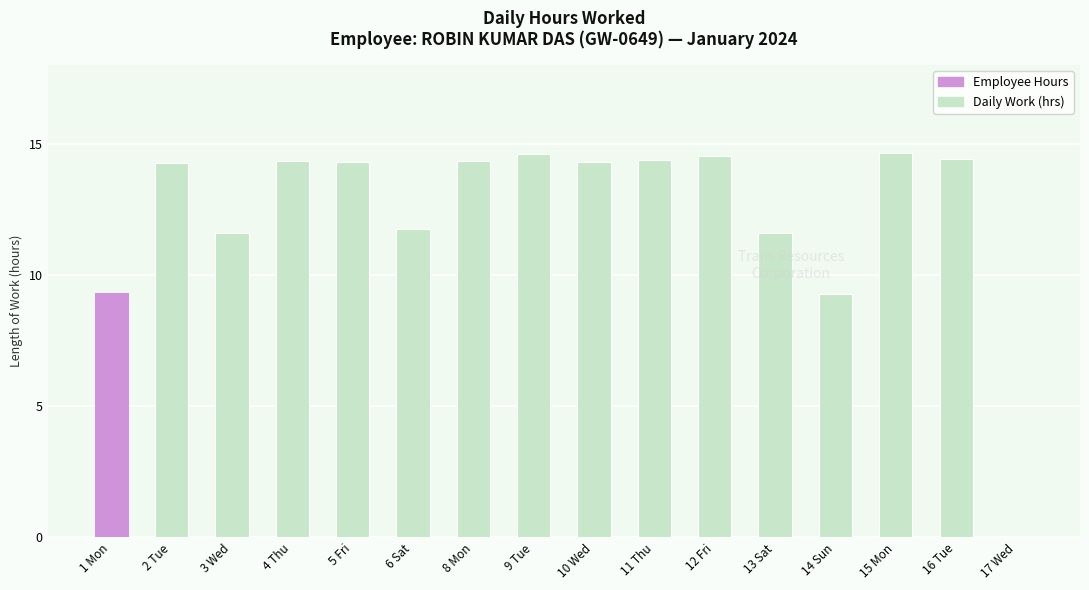

What is the greatest value displayed?

14.7